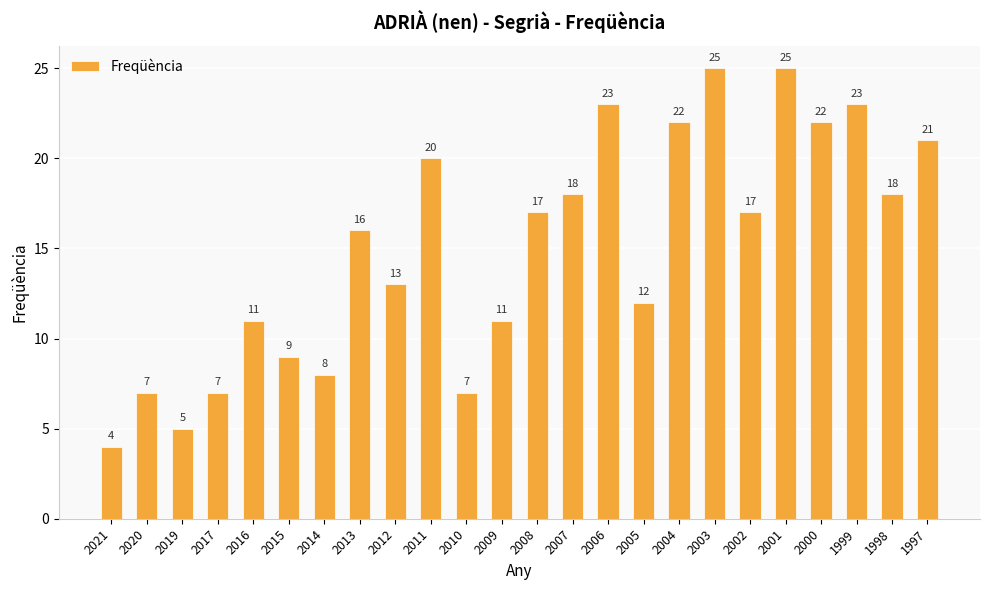

At which category does the chart reach its minimum across all series?

2021